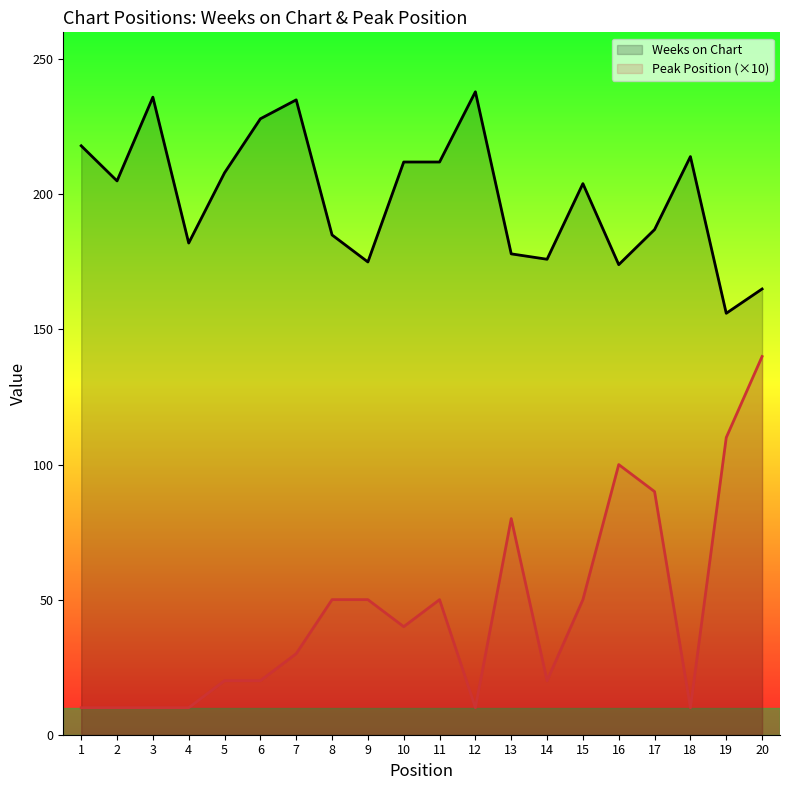

What are all the series names shown in the legend?

Weeks on Chart, Peak Position (×10)